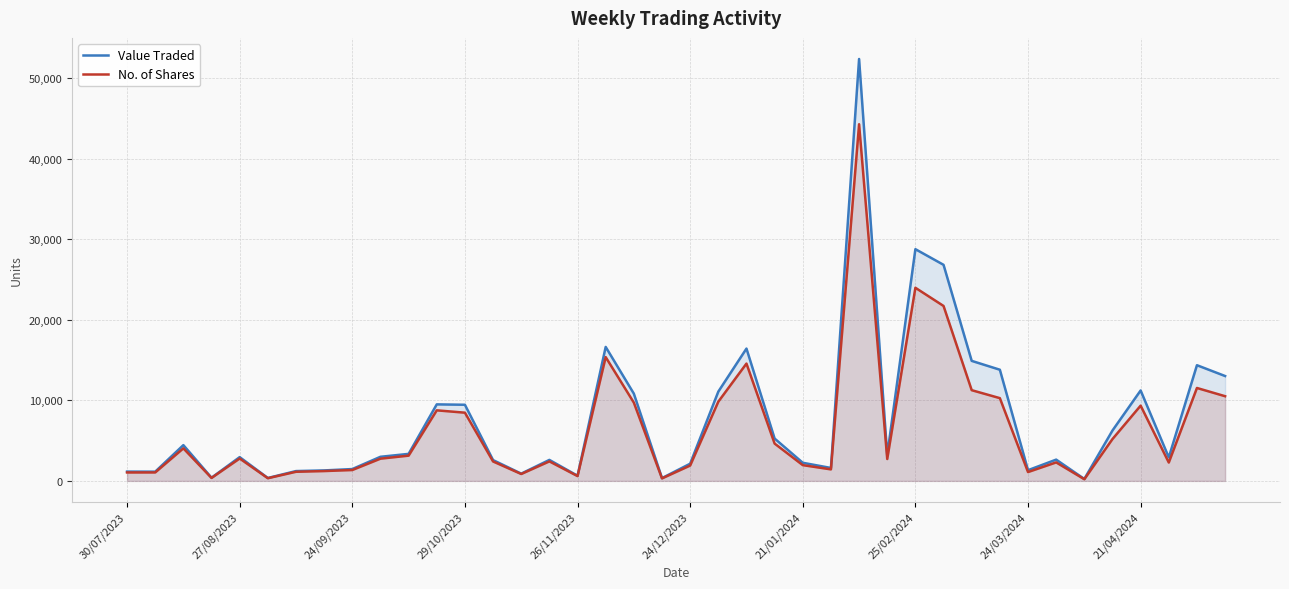

Is it true that No. of Shares equals 9343 at 21/04/2024?

True